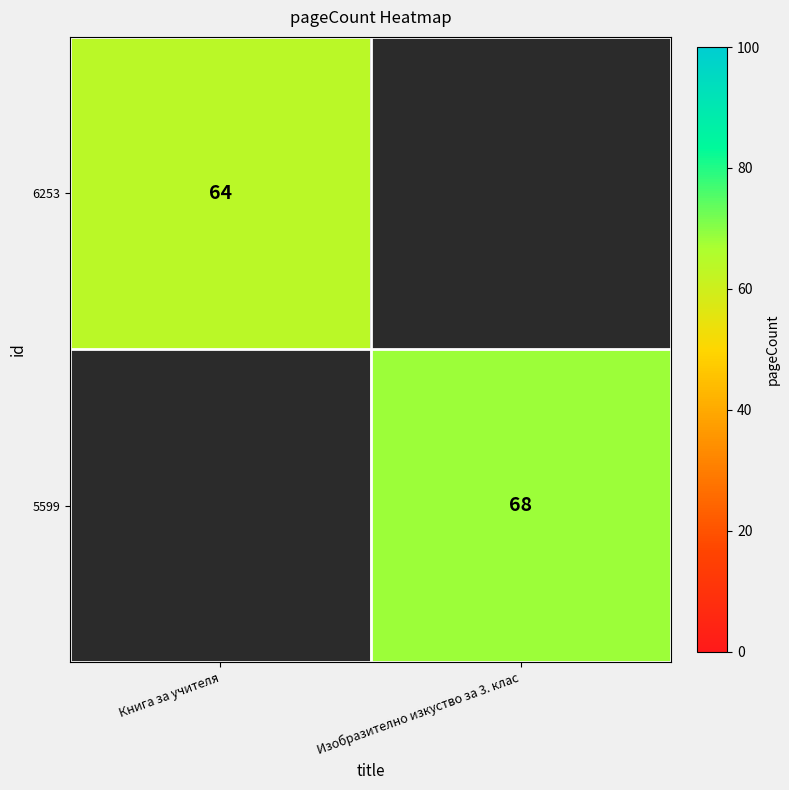

True or false: 6253 has a value of 64 at Книга за учителя.

True